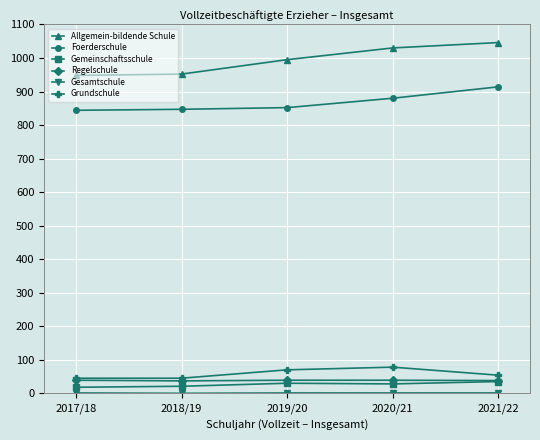

What is the maximum value shown in the chart?

1046